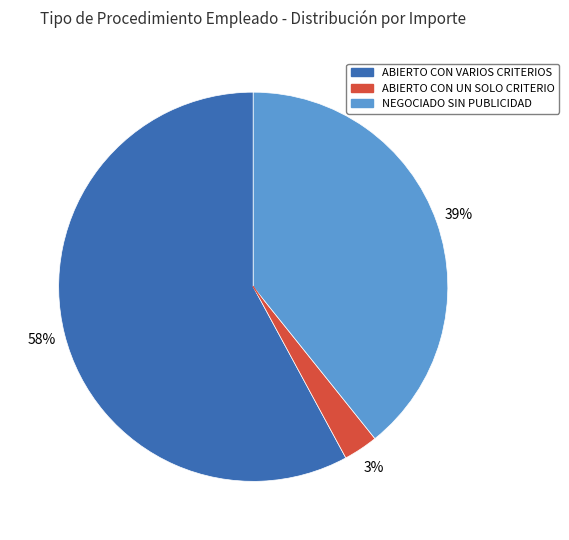

To the nearest percent, what is the difference between the NEGOCIADO SIN PUBLICIDAD and ABIERTO CON VARIOS CRITERIOS slice percentages?

19%